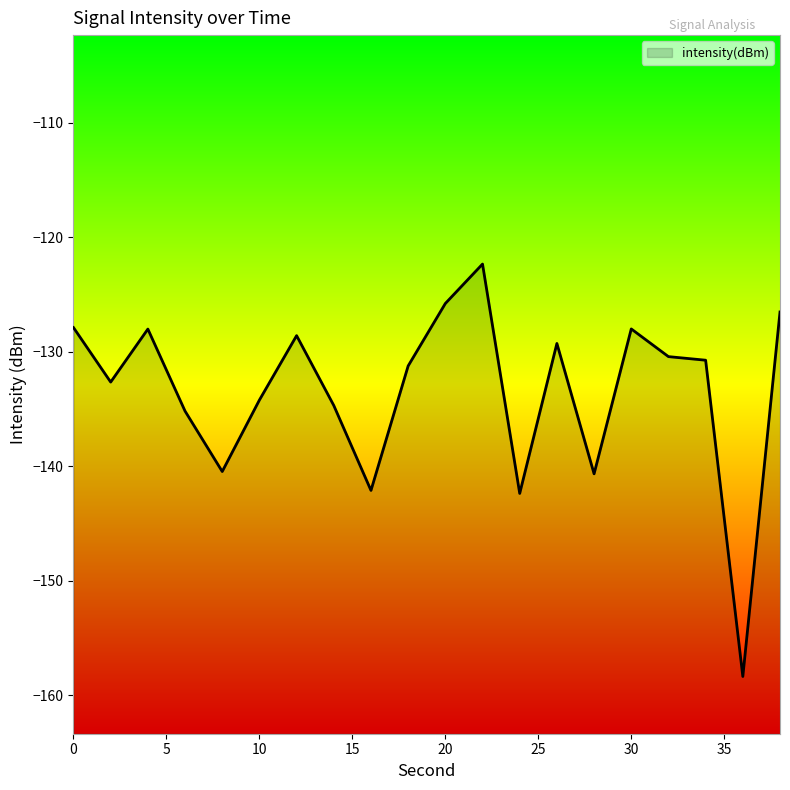

How many interior local peaks (higher than both neighbors) does the data have?

5